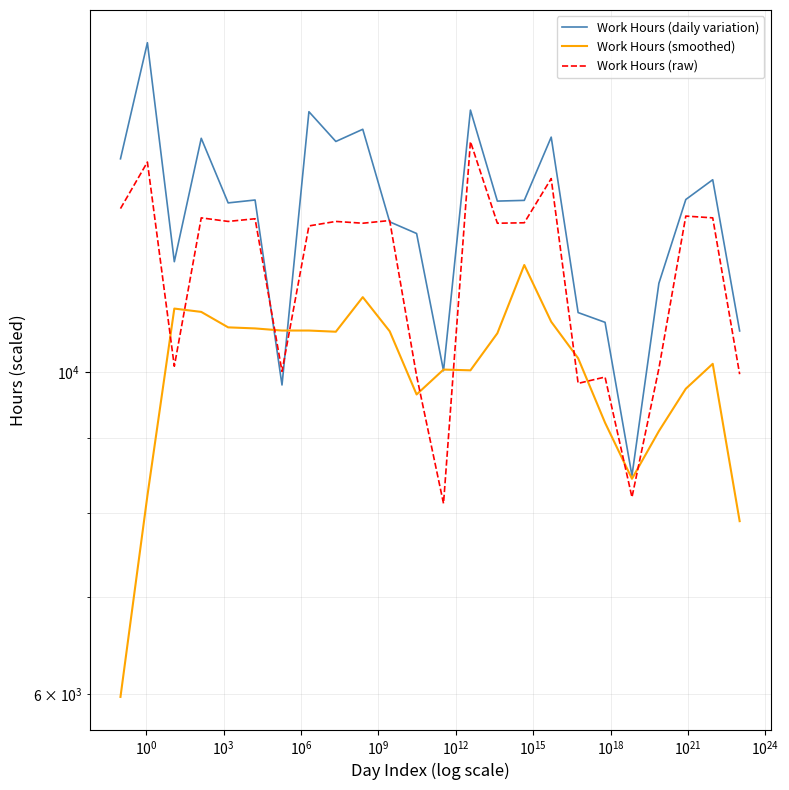

What value does the Work Hours (raw) series have at $\mathdefault{10^{15}}$?

12600.0